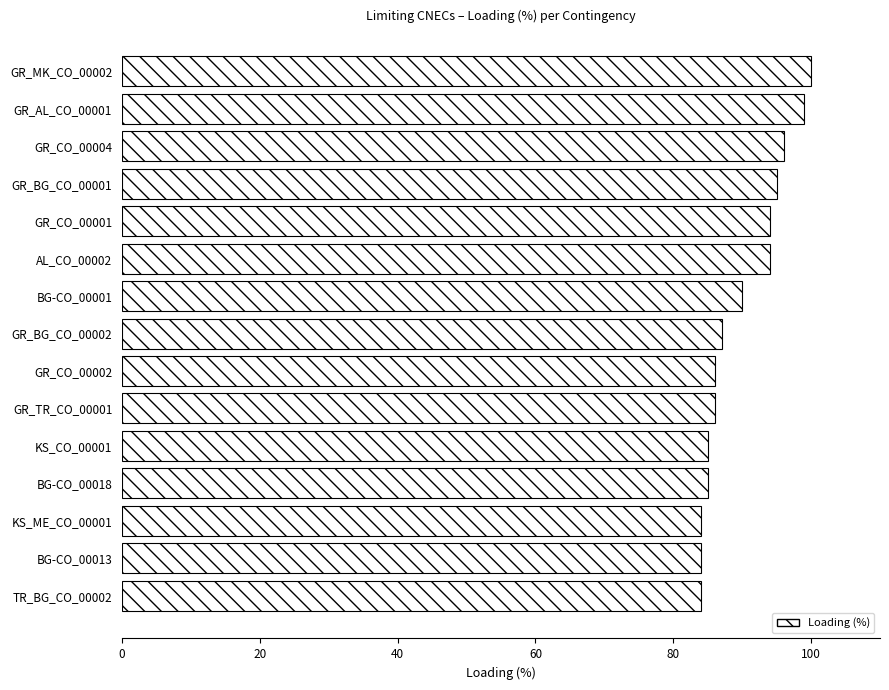

How many values are below 87?

7